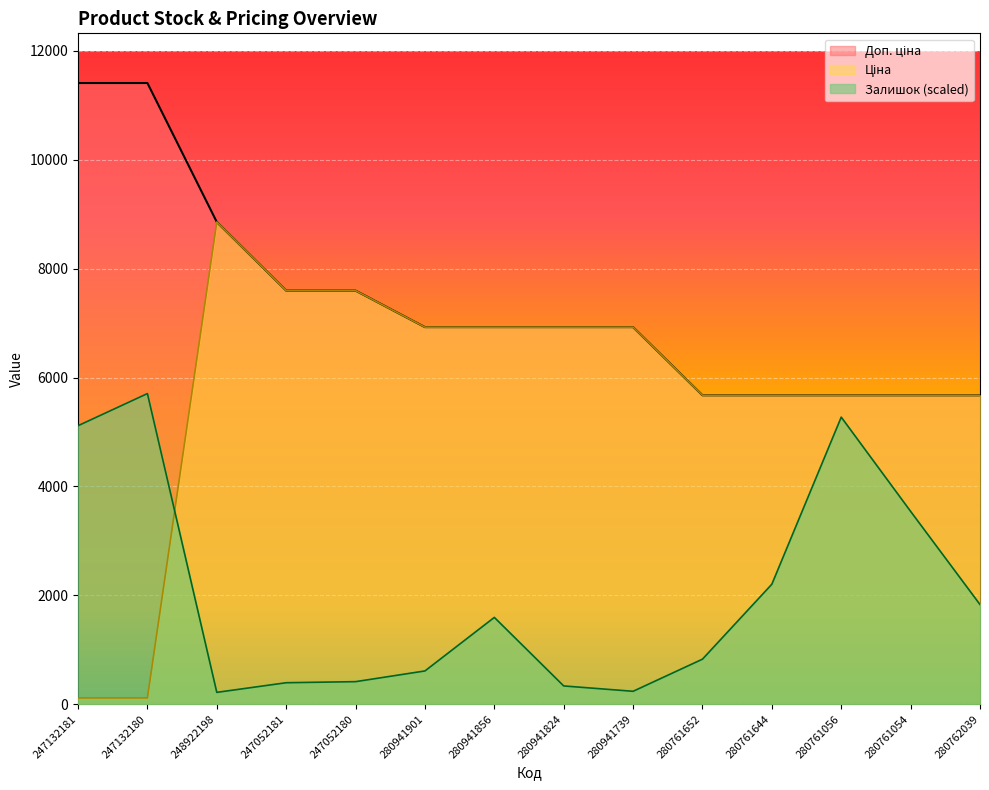

What is the spread (max minus min) of values at 247052181?

7203.1